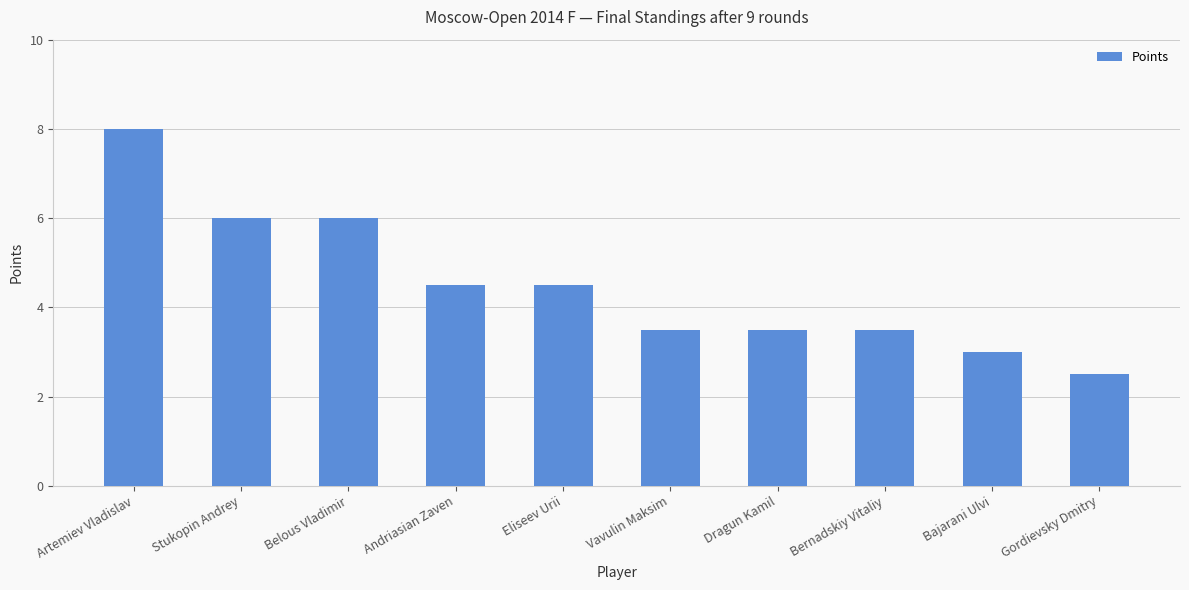

Is it true that the value at Dragun Kamil is 3.5?

True